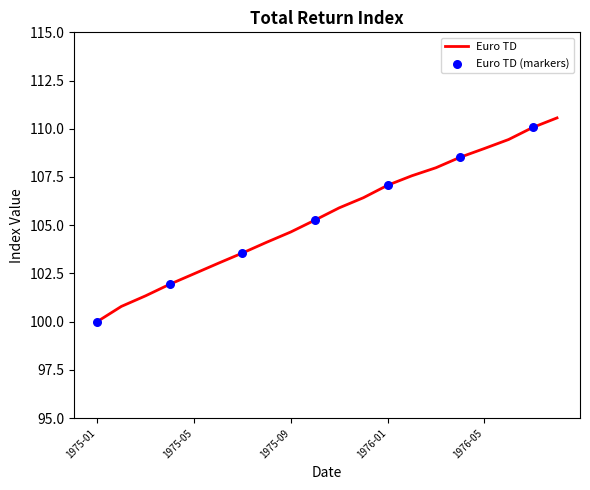

What is the difference between the maximum and minimum values?

10.6